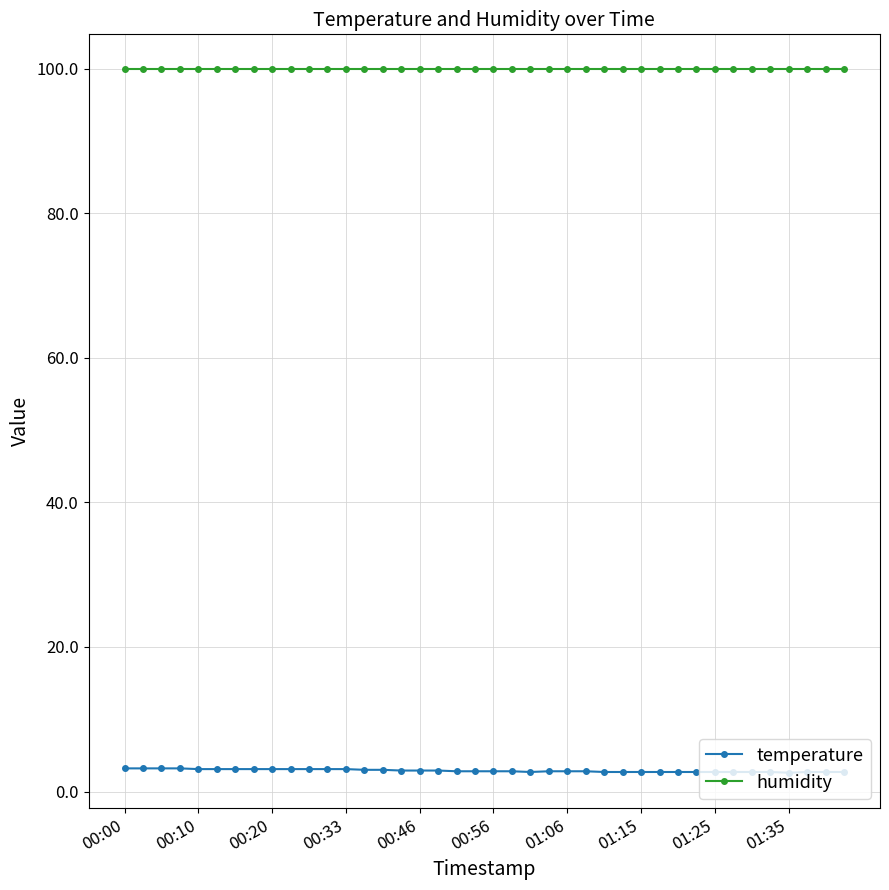

Which series has the largest total across all categories?

humidity